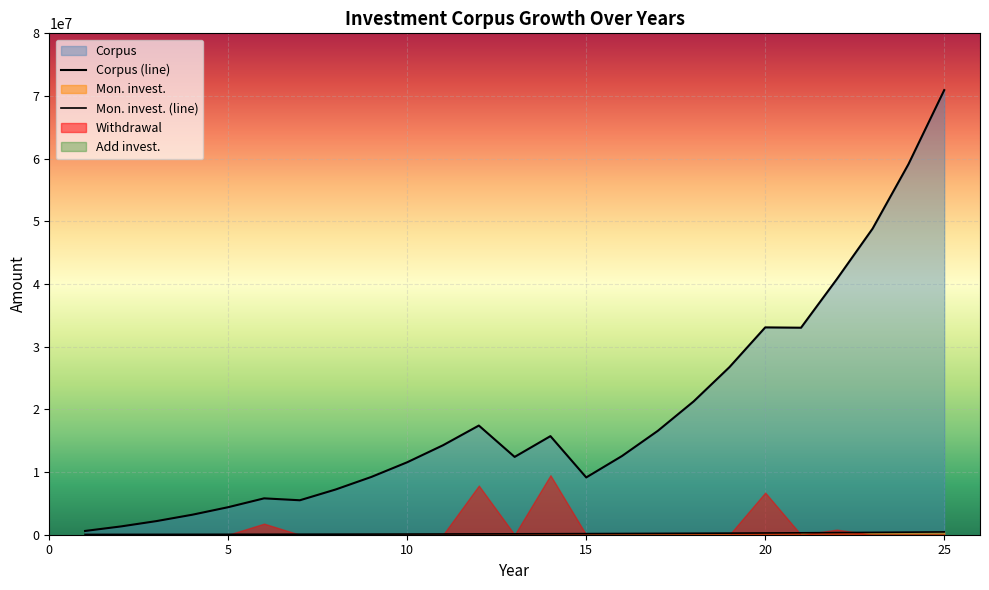

True or false: Corpus and Mon. invest. cross at least once.

False